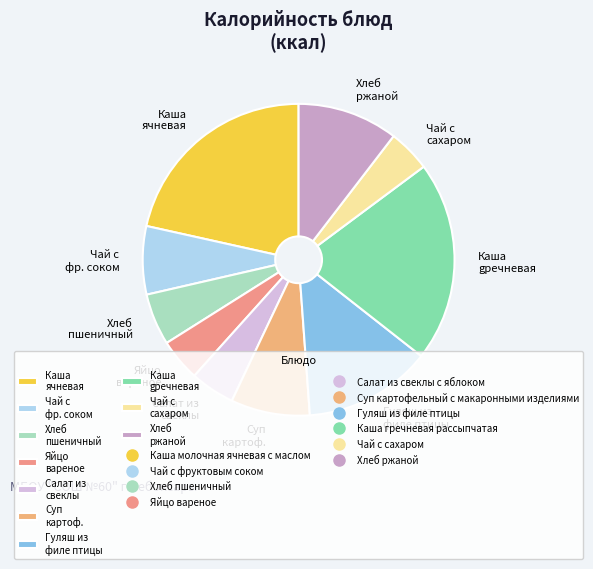

Is there any slice that represents more than half of the pie?

No